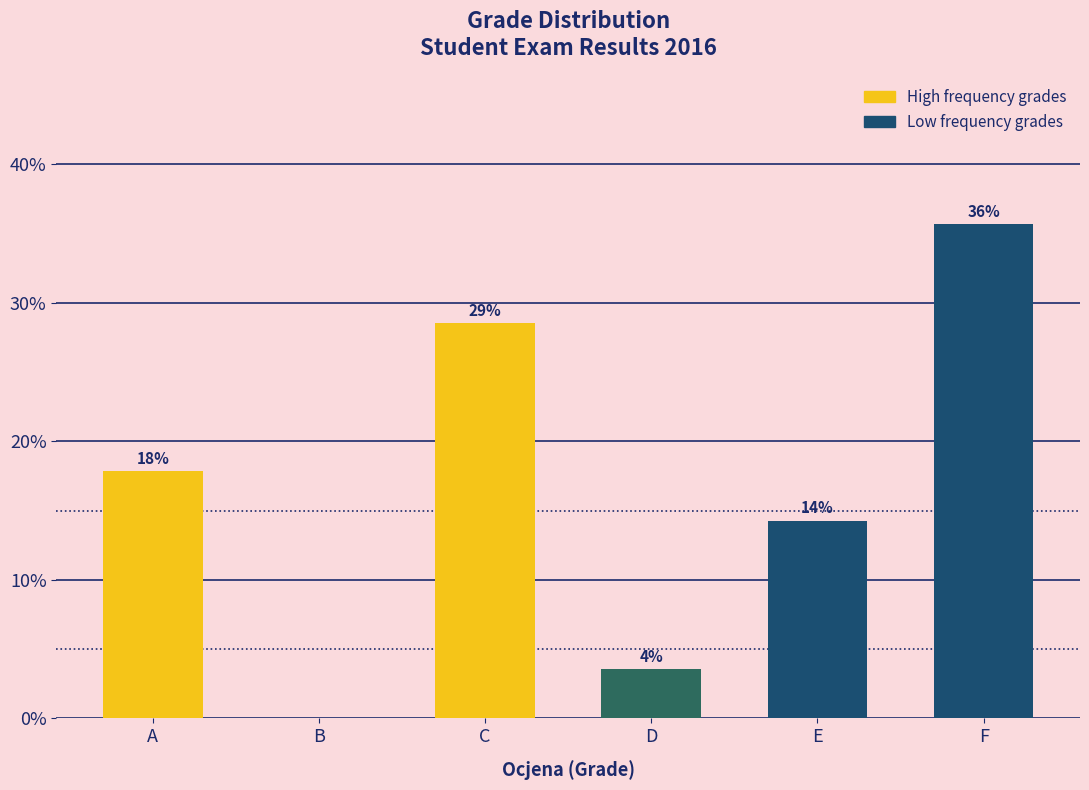

Reading left to right, list all the values displayed in this chart.

A=17.9	B=0.0	C=28.6	D=3.6	E=14.3	F=35.7